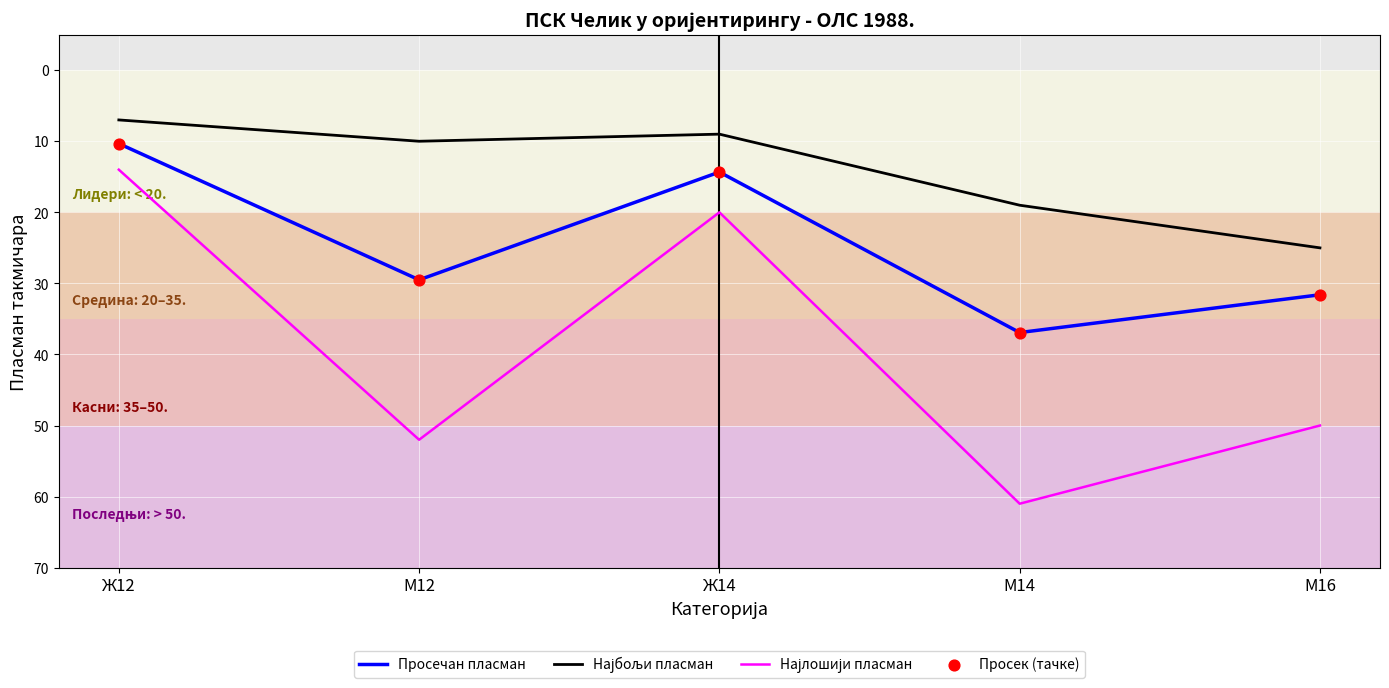

What is the difference between the highest and lowest values at М12?

42.0